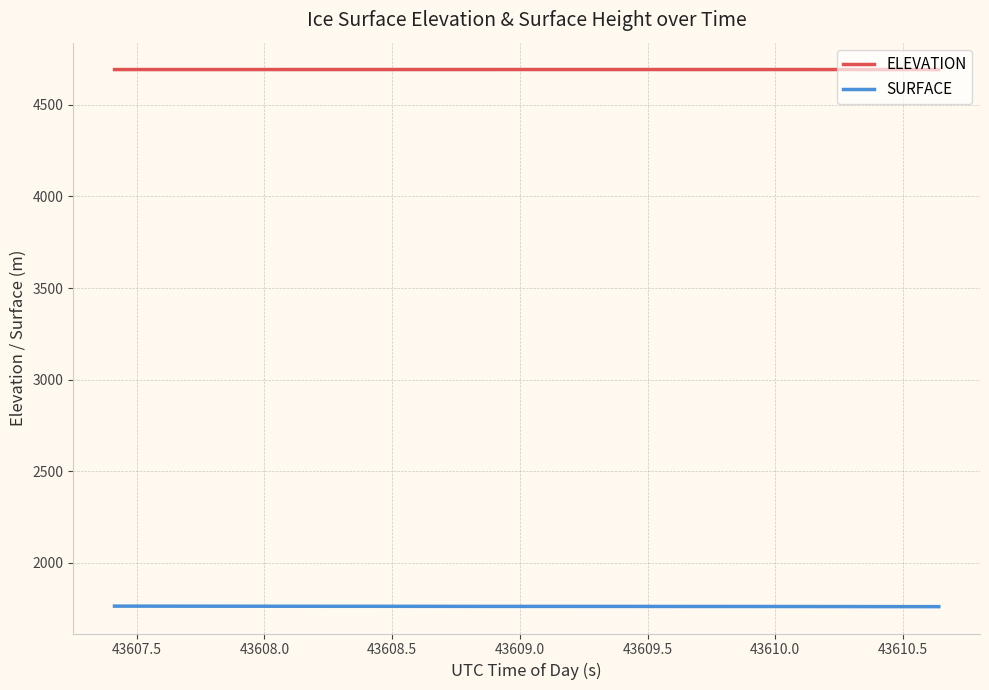

True or false: SURFACE and ELEVATION cross at least once.

False